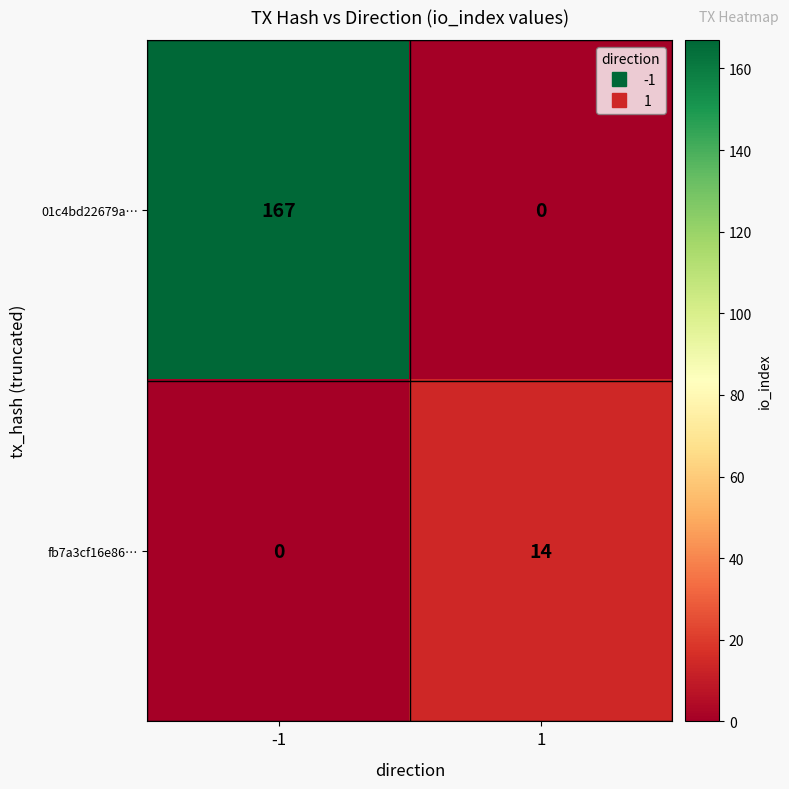

What is the maximum value shown in the chart?

167